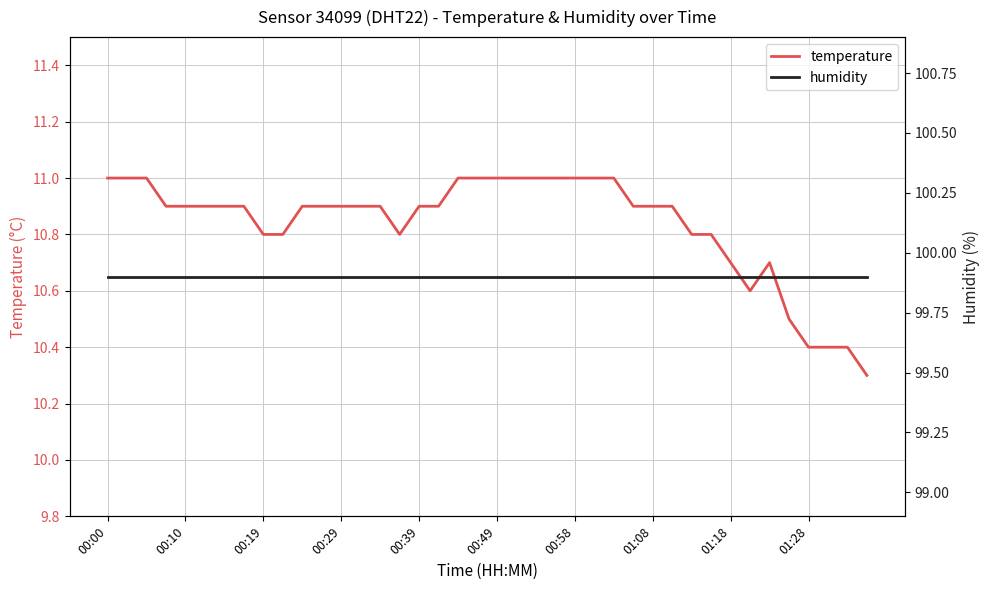

True or false: temperature and humidity cross at least once.

False